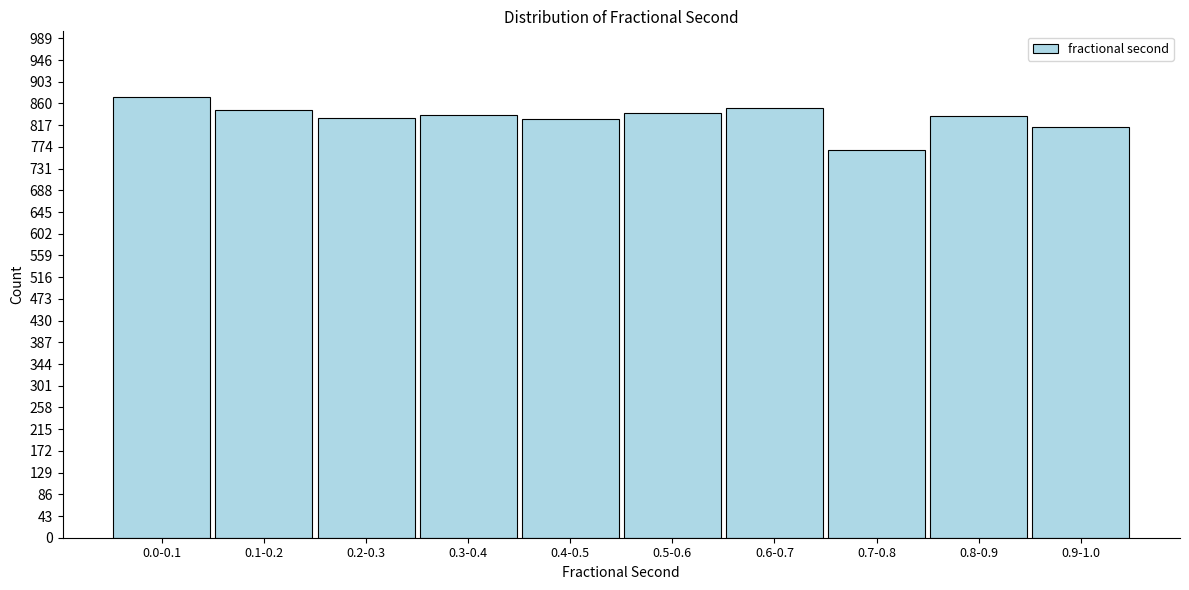

What is the label of the 10th bar from the right?

0.0-0.1